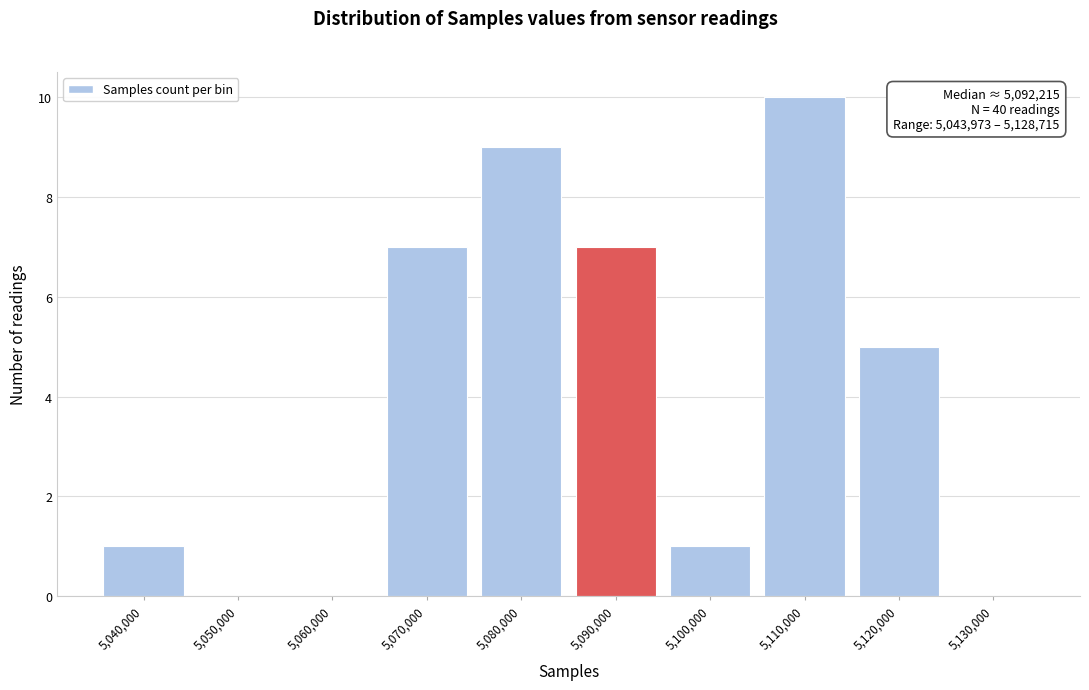

Reading left to right, what are all the values shown in this chart?

5,040,000=1	5,050,000=0	5,060,000=0	5,070,000=7	5,080,000=9	5,090,000=7	5,100,000=1	5,110,000=10	5,120,000=5	5,130,000=0